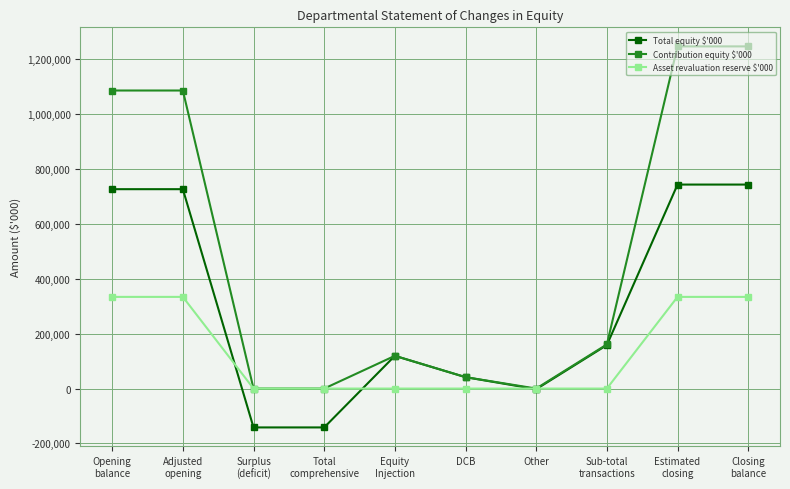

Reading right to left, what are all the values shown in this chart?

Total equity $'000: Closing
balance=743394	Estimated
closing=743394	Sub-total
transactions=158465	Other=-2333	DCB=41546	Equity
Injection=119252	Total
comprehensive=-141662	Surplus
(deficit)=-141662	Adjusted
opening=726591	Opening
balance=726591
Contribution equity $'000: Closing
balance=1246978	Estimated
closing=1246978	Sub-total
transactions=160798	Other=0	DCB=41546	Equity
Injection=119252	Total
comprehensive=0	Surplus
(deficit)=0	Adjusted
opening=1086180	Opening
balance=1086180
Asset revaluation reserve $'000: Closing
balance=334049	Estimated
closing=334049	Sub-total
transactions=0	Other=0	DCB=0	Equity
Injection=0	Total
comprehensive=0	Surplus
(deficit)=0	Adjusted
opening=334049	Opening
balance=334049